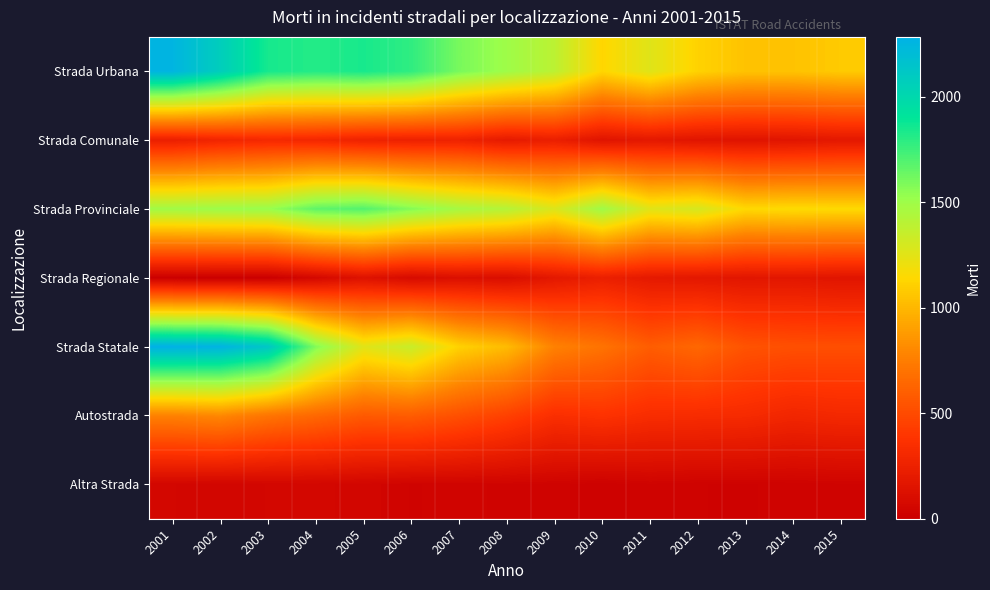

Rank the series at 2001 from highest to lowest value.

Strada Statale, Strada Urbana, Strada Provinciale, Autostrada, Strada Comunale, Altra Strada, Strada Regionale